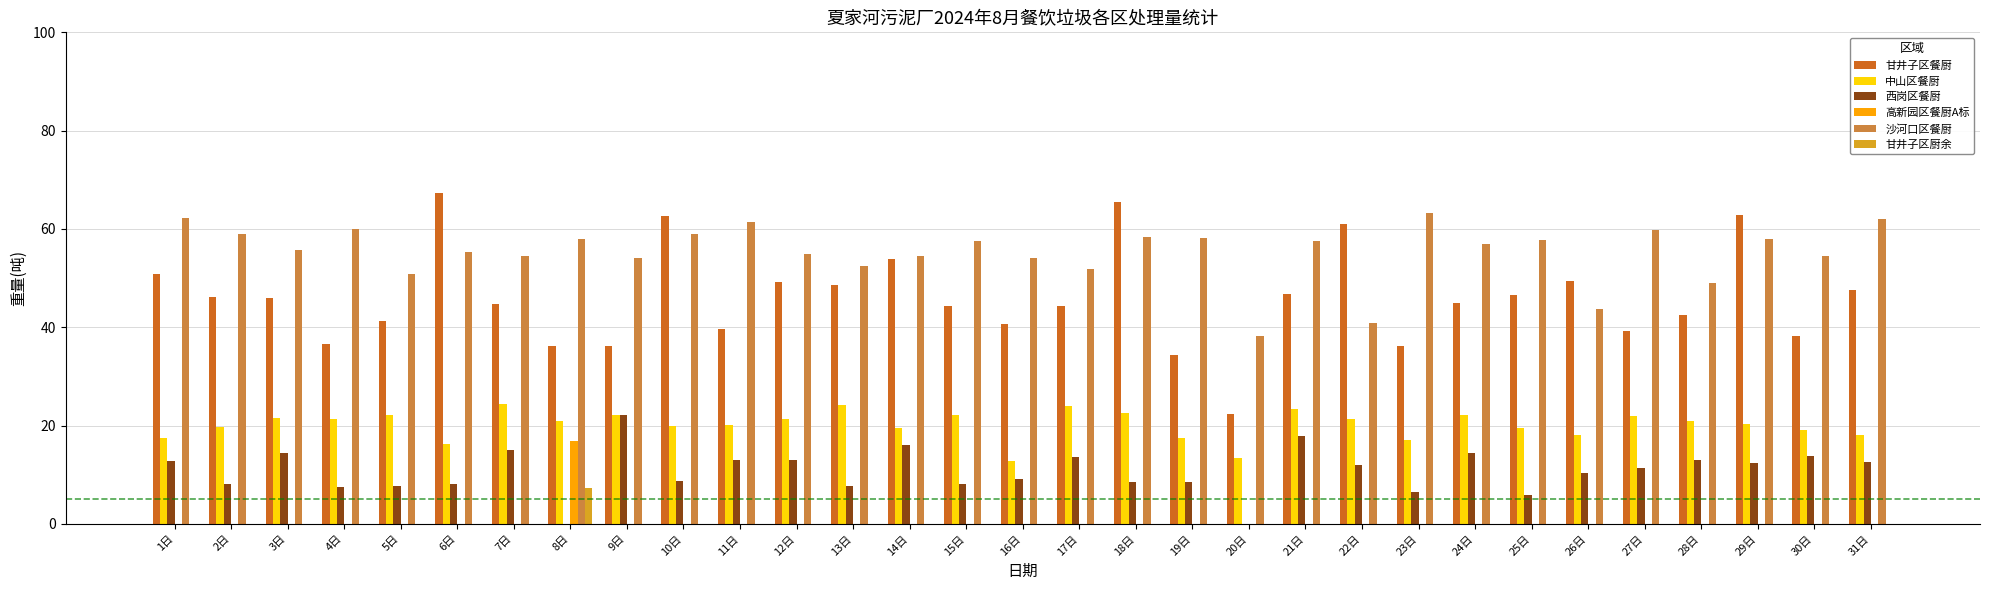

What is the average value of the 高新园区餐厨A标 series?

0.5